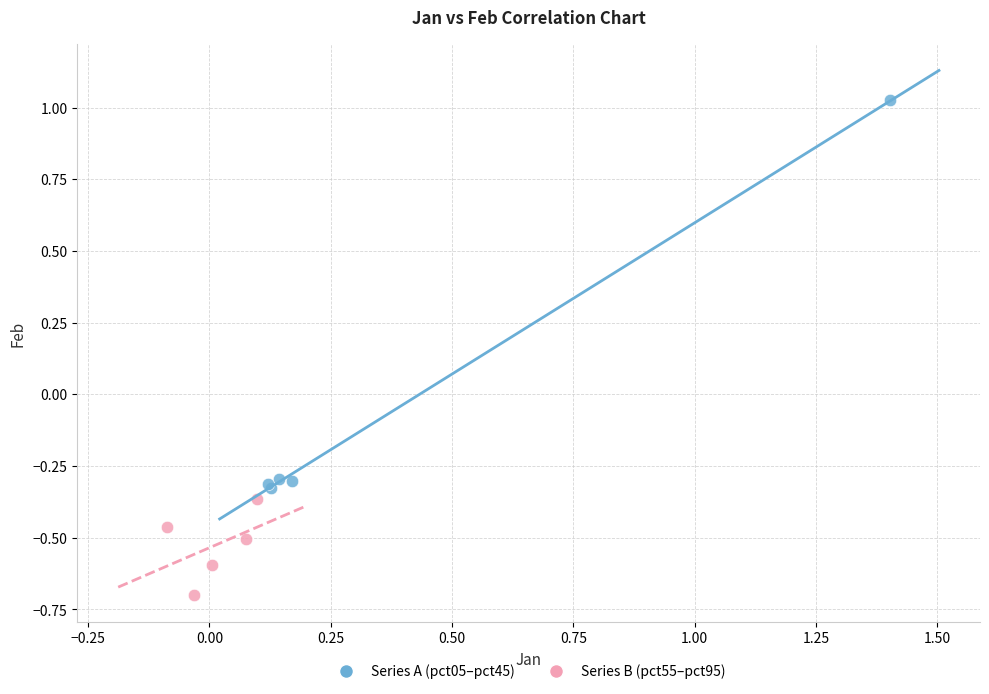

Which series has the largest Y range (max minus min)?

Series A (pct05–pct45)